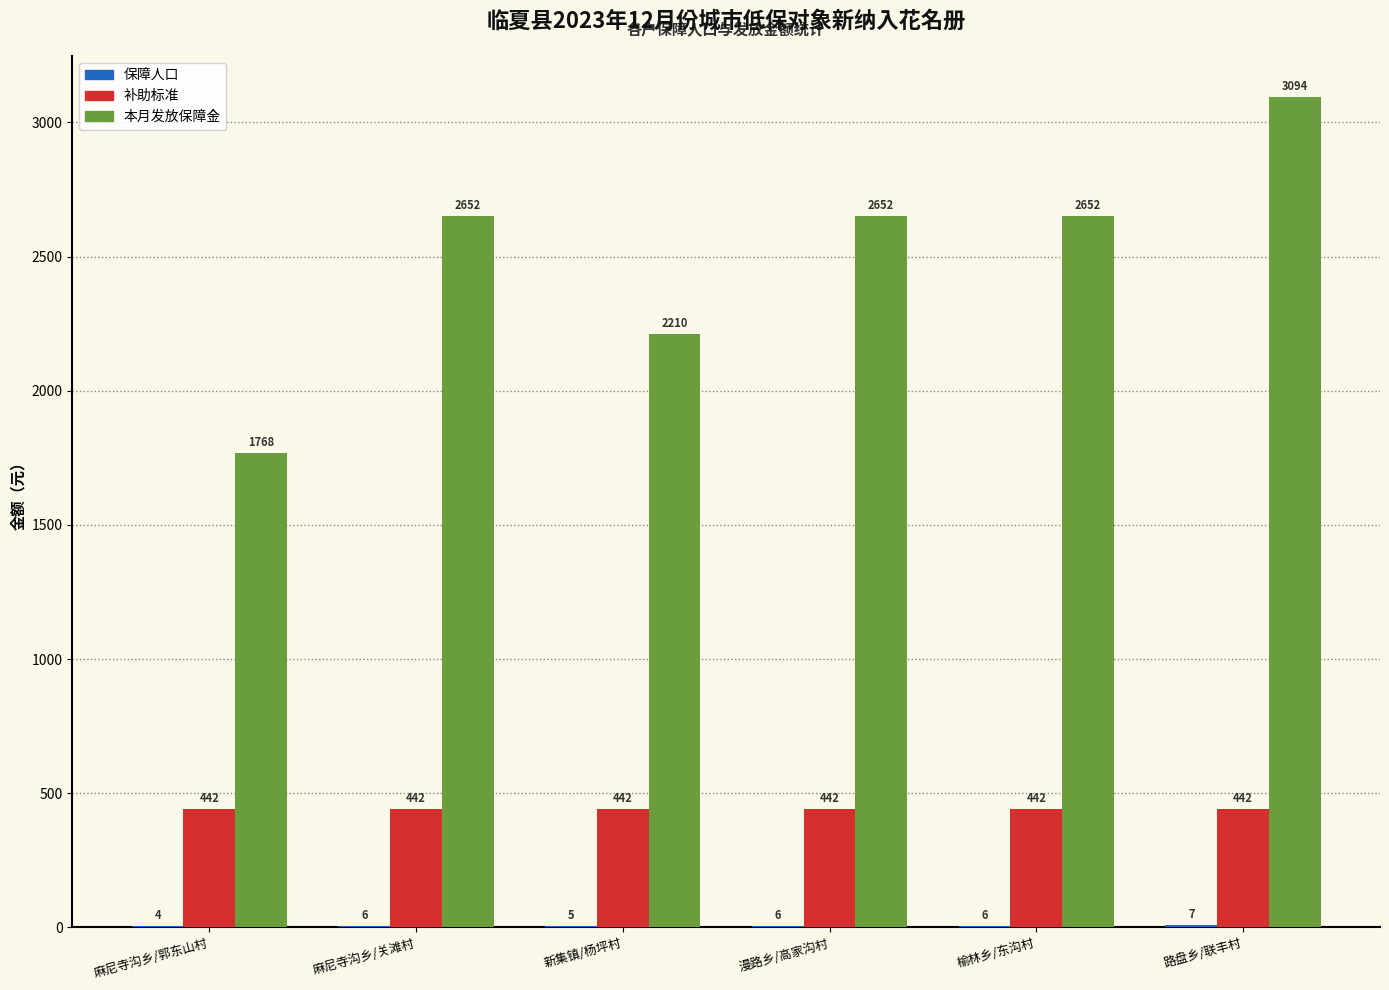

What is the average value of the 本月发放保障金 series?

2505